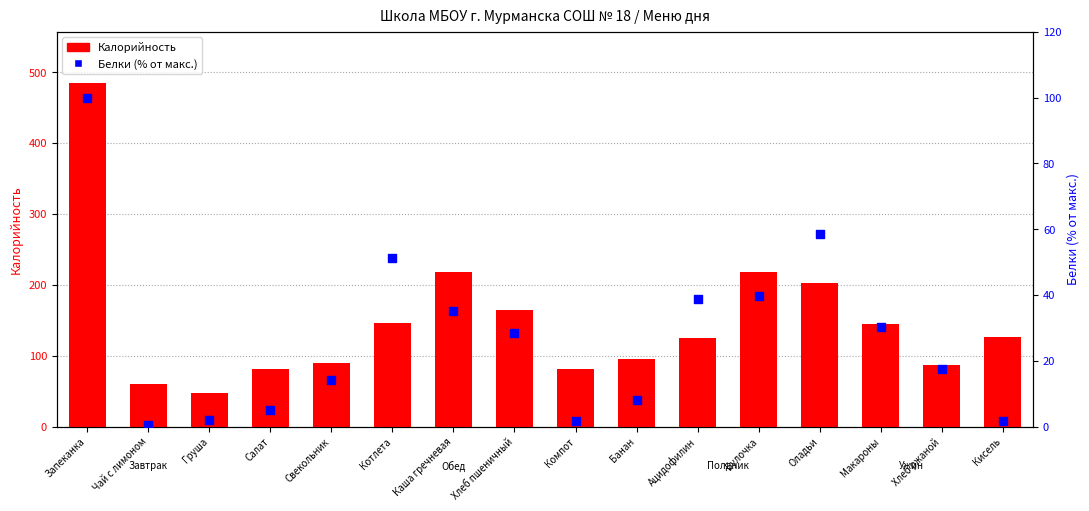

Is the value of Калорийность at Чай с лимоном greater than the value of Белки (% от макс.) at Запеканка?

No